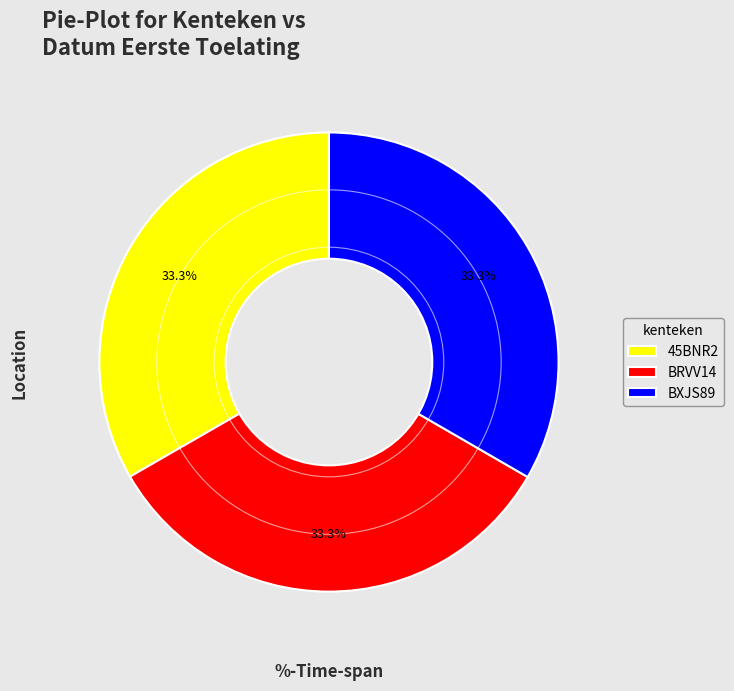

Is the sum of BRVV14 and BXJS89 greater than half?

Yes